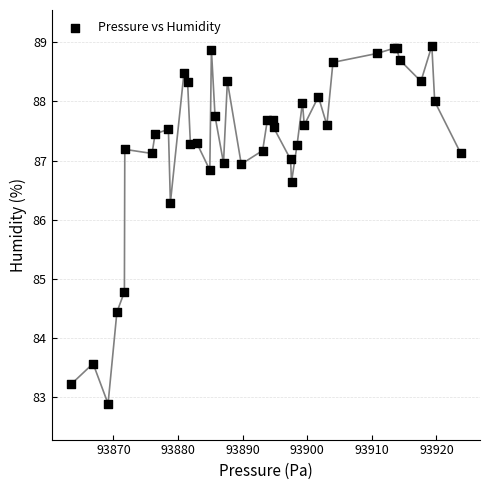

What Y value in the scatter plot is closest to 85?

84.8